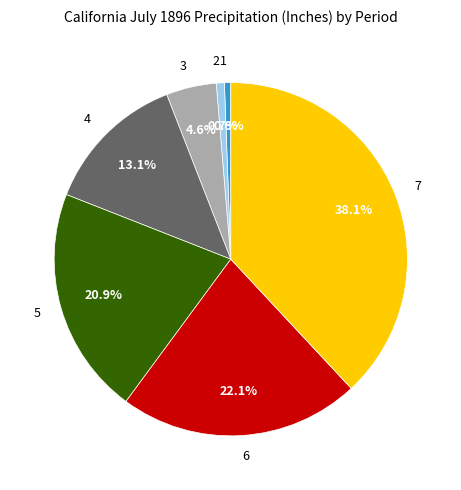

Is there any slice that represents more than half of the pie?

No